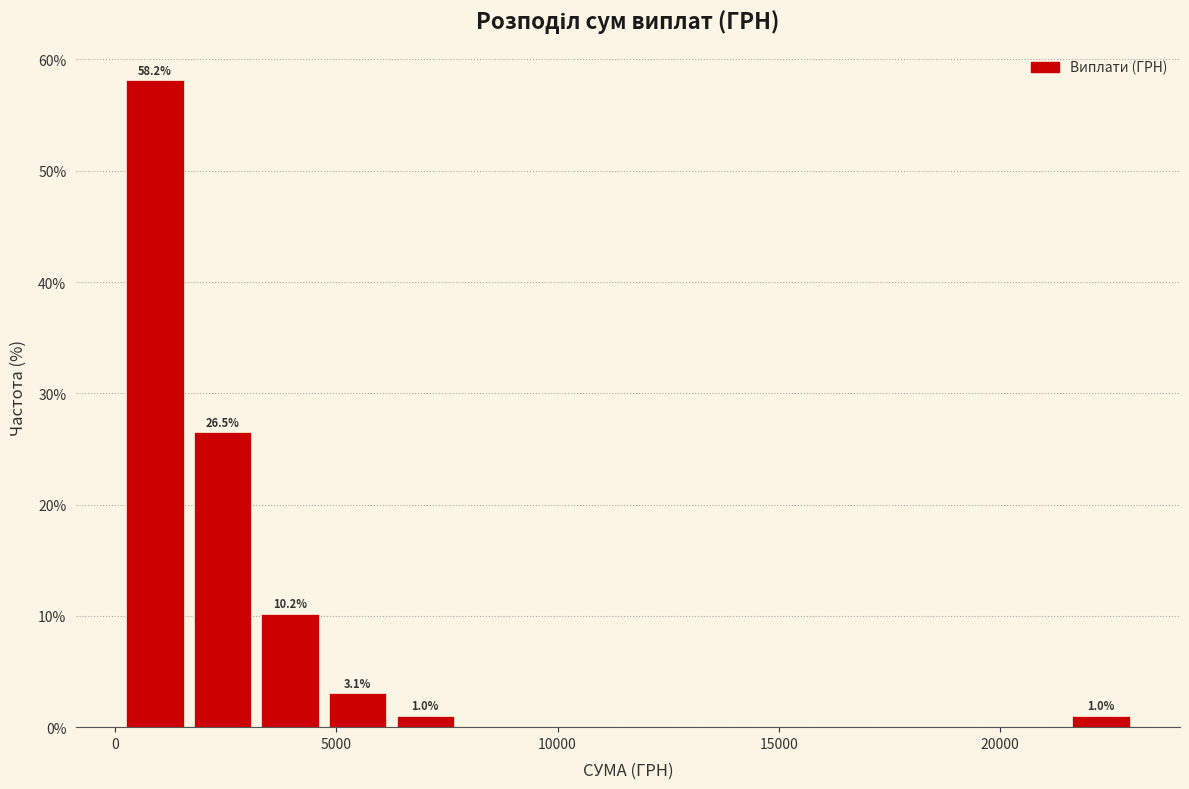

Around what value on the x-axis is the tallest bar? Give the approximate position of its centre, as read against the axis.

1000